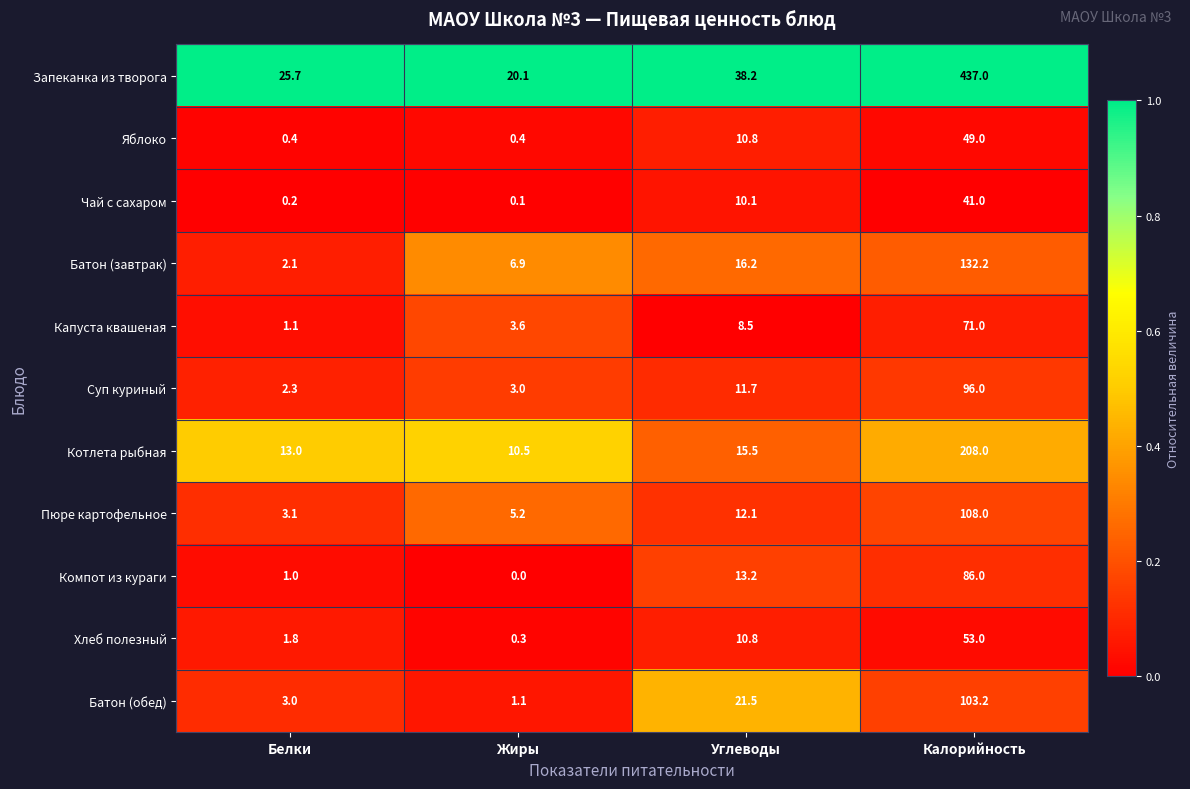

True or false: Хлеб полезный has a value of 19.5 at Калорийность.

False